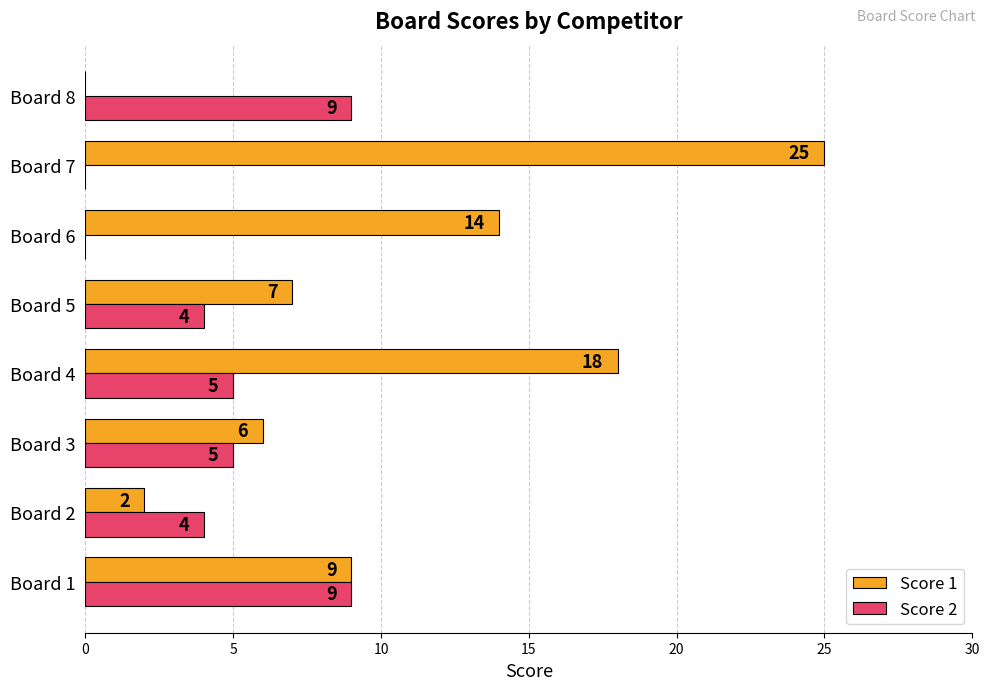

True or false: Score 1 has a value of 2 at Board 3.

False